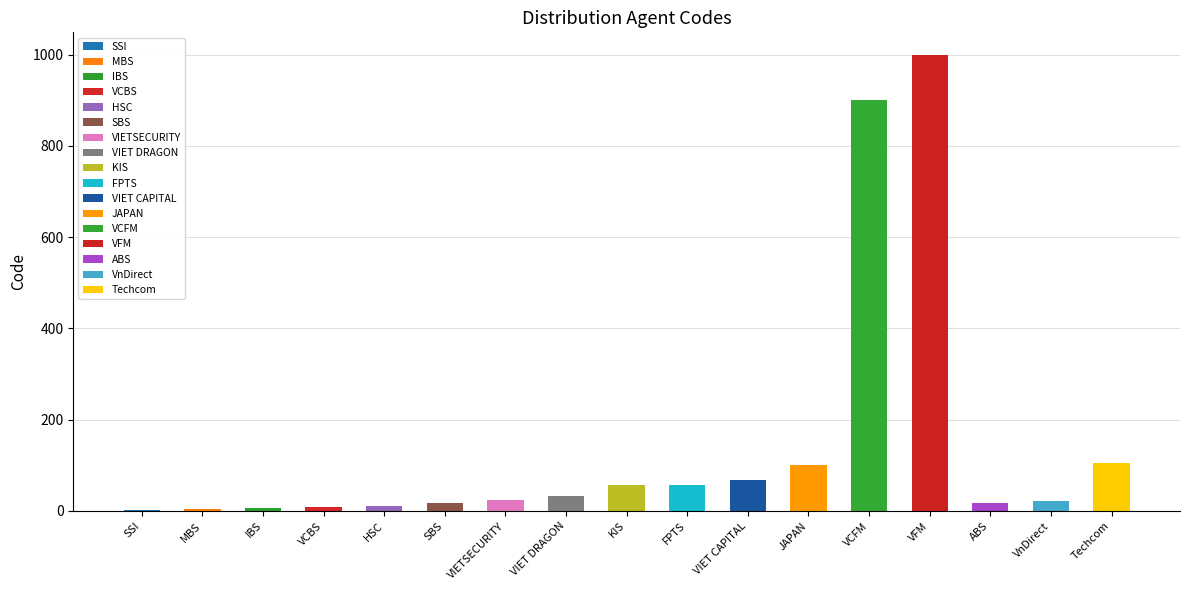

How many data points are less than 23?

8